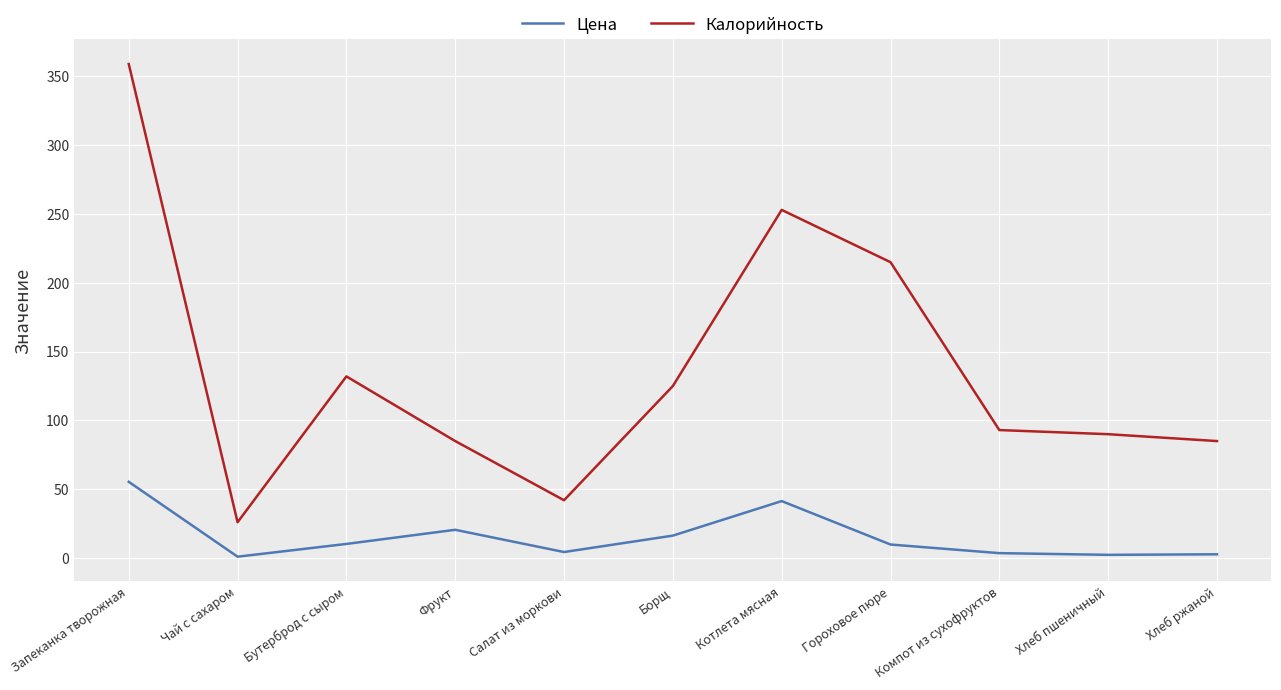

What is the sum of the Цена values at Чай с сахаром and Гороховое пюре?

10.8